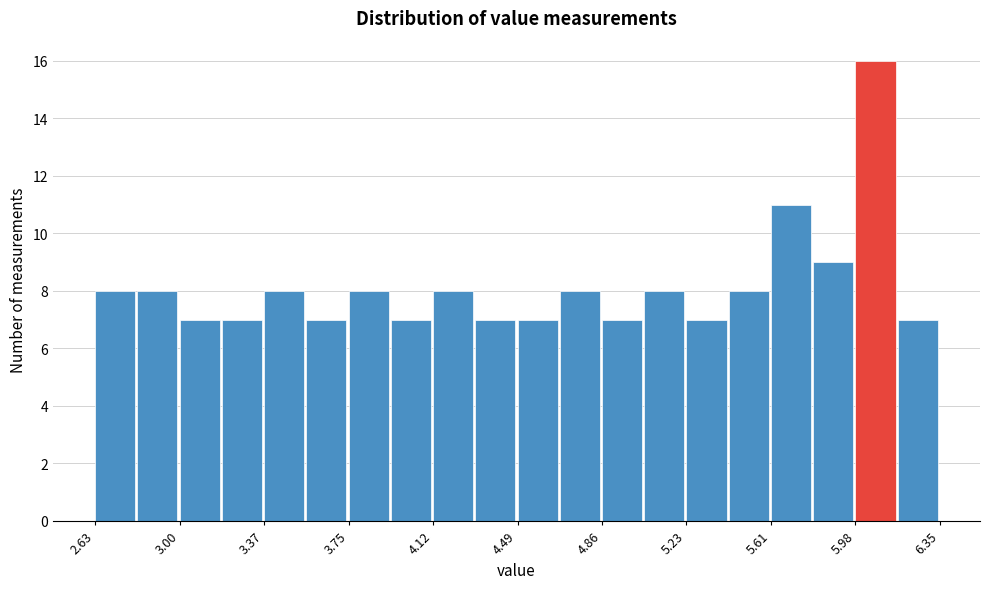

Around what value on the x-axis is the tallest bar? Give the approximate position of its centre, as read against the axis.

6.05